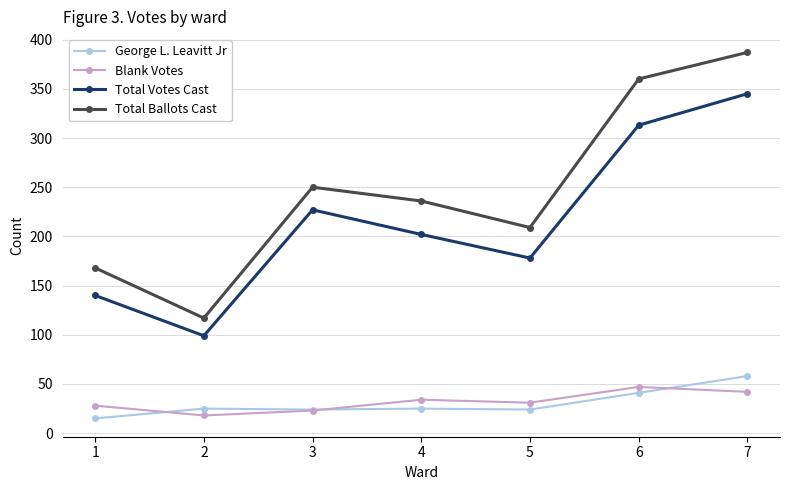

What is the difference between the maximum and second lowest values in the Total Votes Cast series?

205